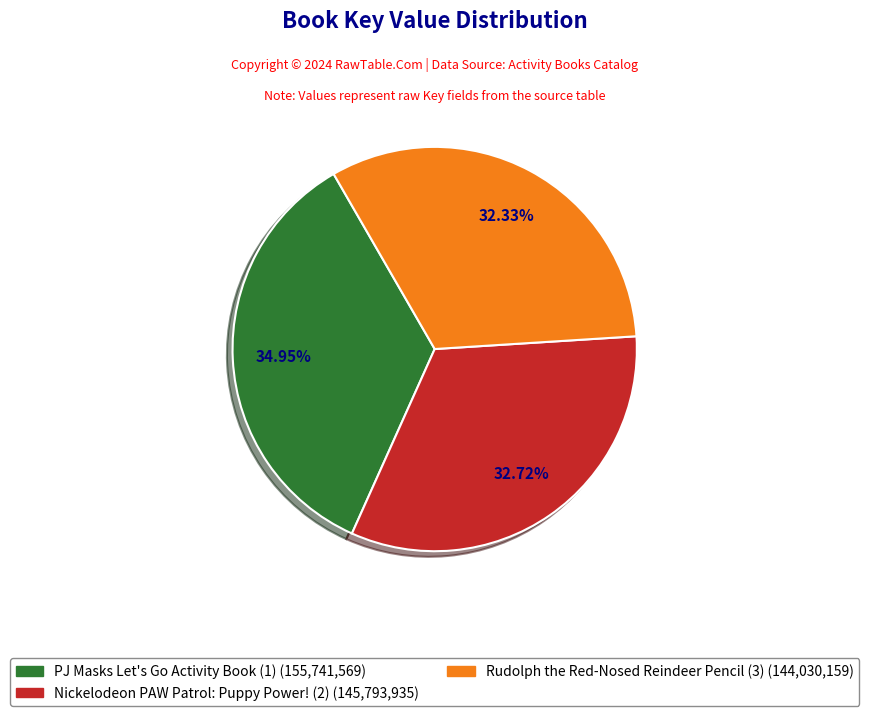

What is the total percentage of Rudolph the Red-Nosed Reindeer Pencil (3) and PJ Masks Let's Go Activity Book (1)?

67.3%